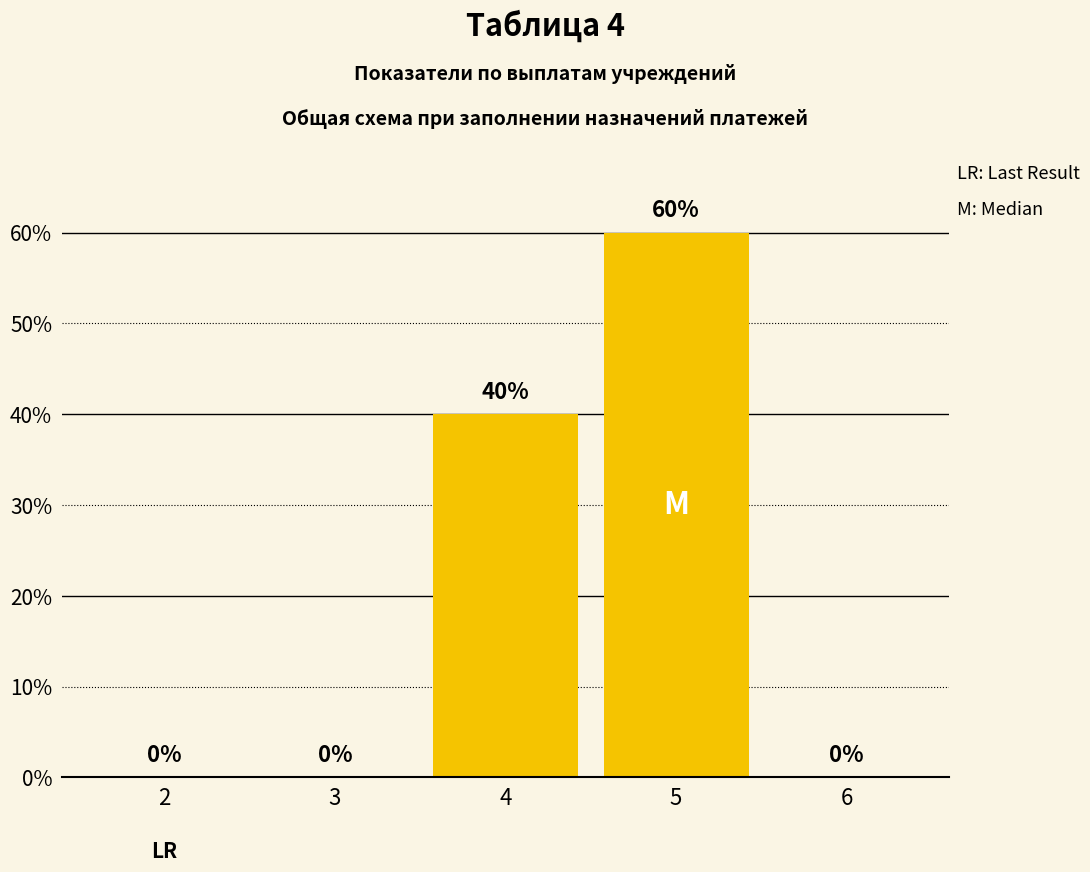

What is the greatest value displayed?

60